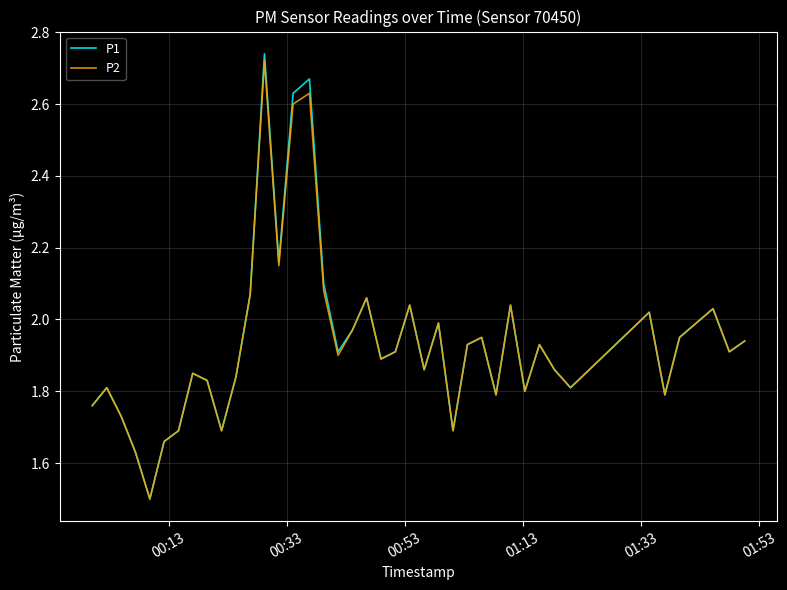

What is the smallest value displayed?

1.5